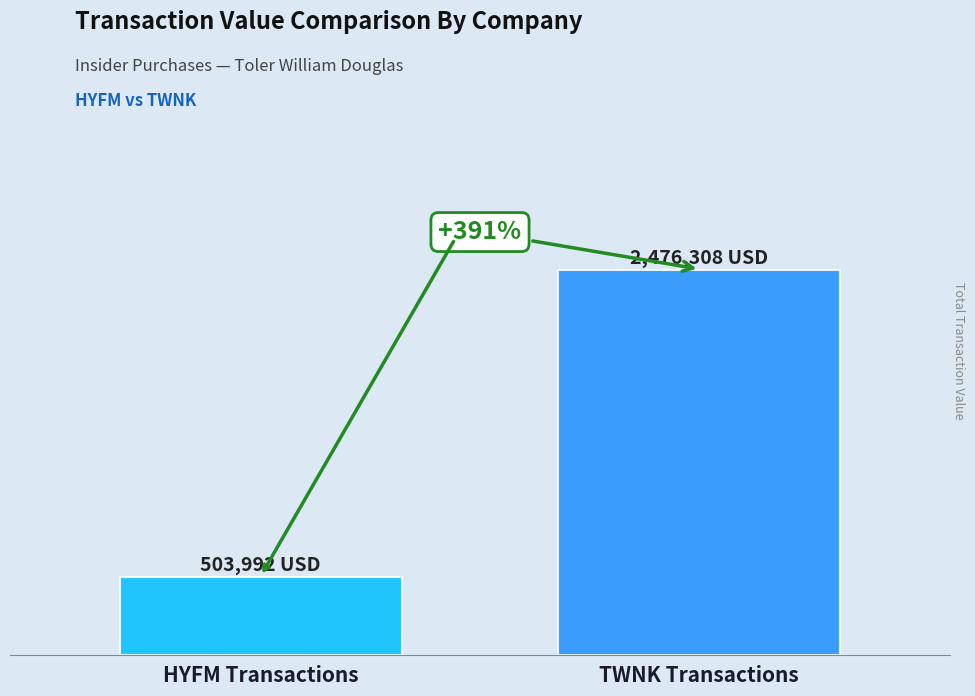

What is the change in value from HYFM Transactions to TWNK Transactions?

+1972316